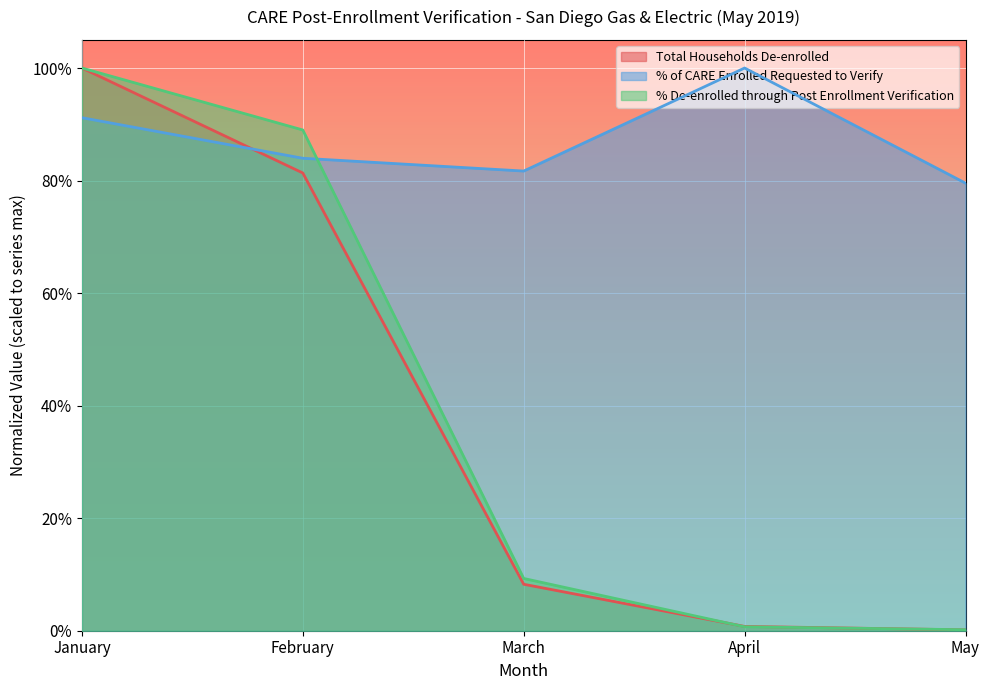

How many categories are shown in the chart?

5